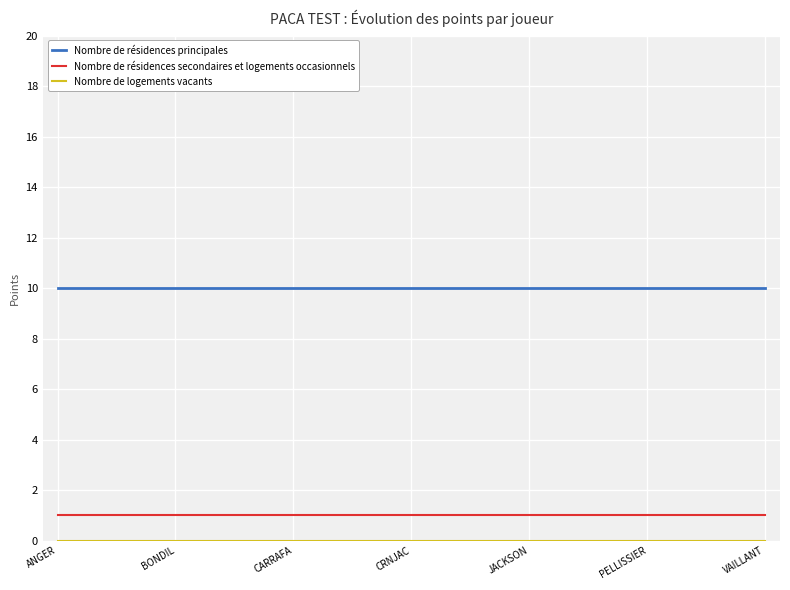

True or false: Nombre de résidences secondaires et logements occasionnels and Nombre de résidences principales intersect in this chart.

False